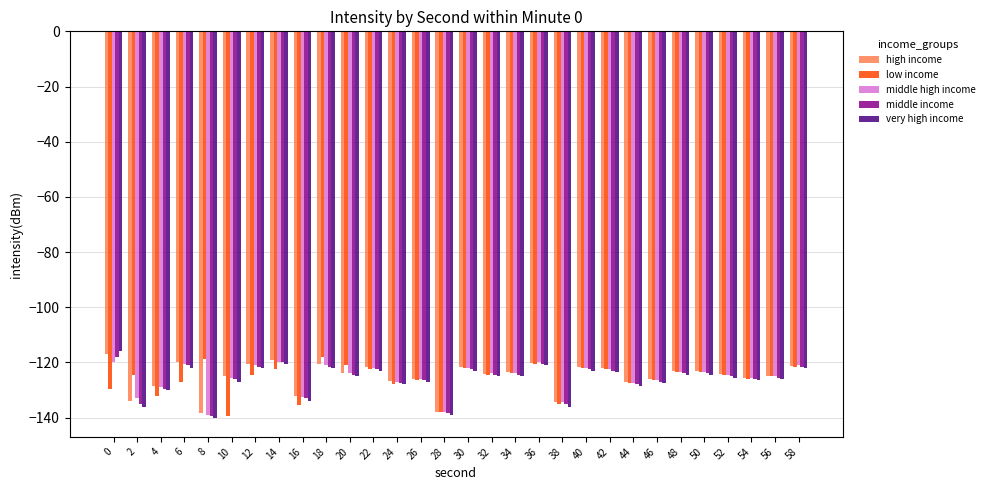

What is the minimum value shown in the chart?

-140.0